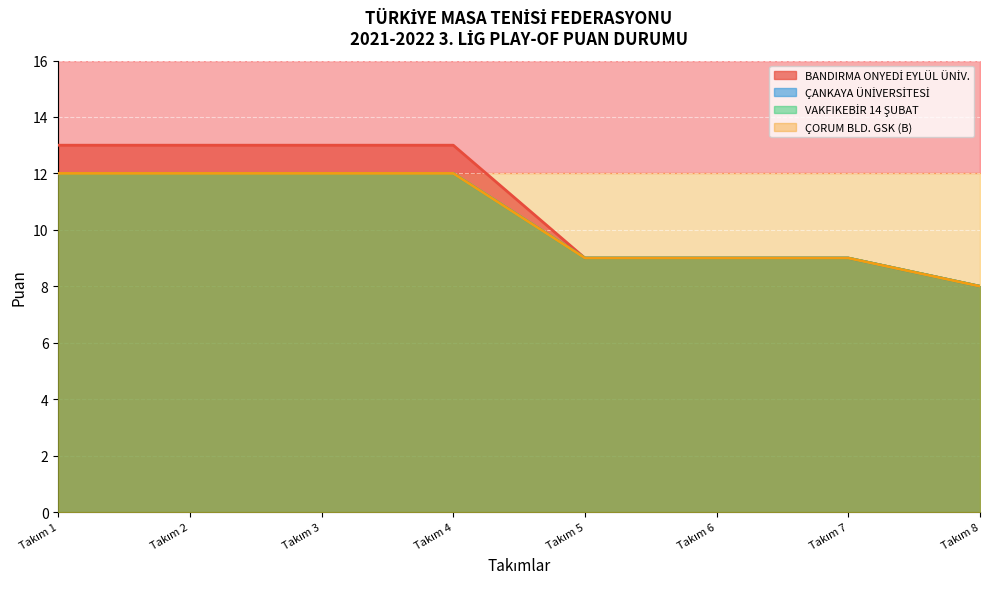

What is the approximate value of BANDIRMA ONYEDİ EYLÜL ÜNİV. at Takım 2?

13